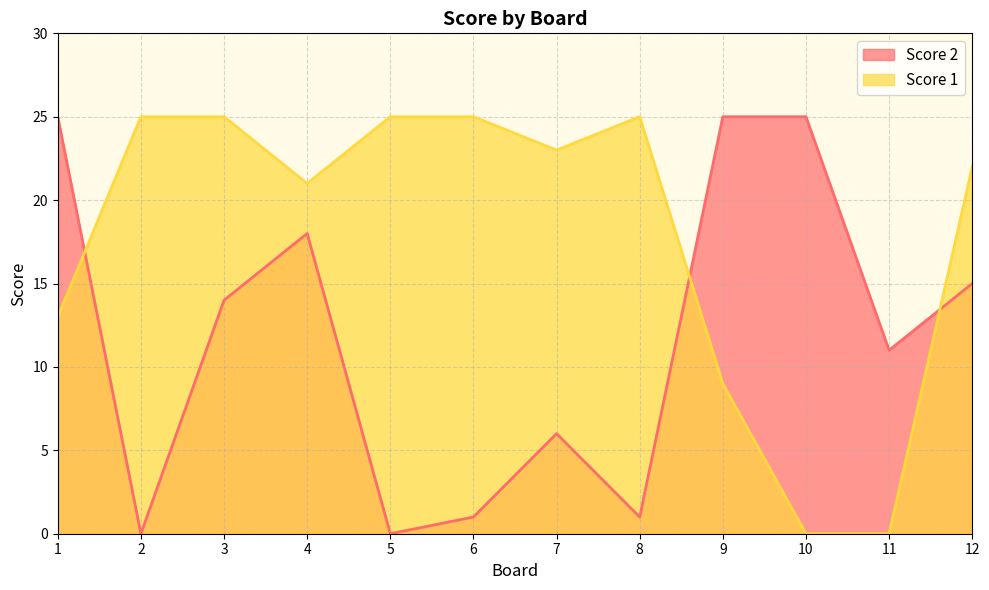

How many times do Score 2 and Score 1 cross each other?

3